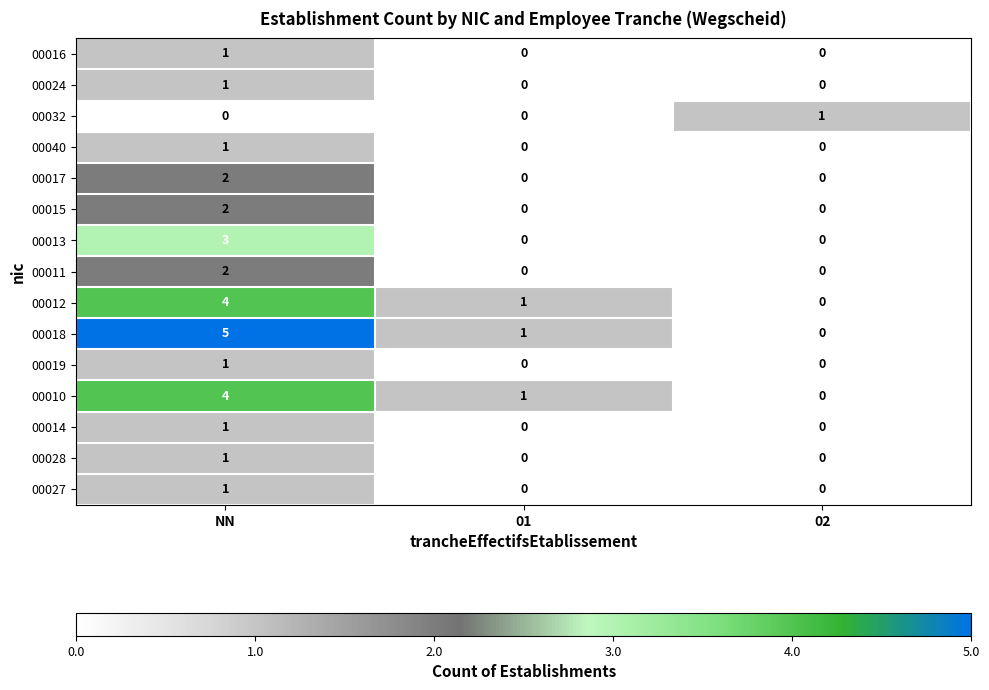

Which series changed the most between NN and 01?

00018